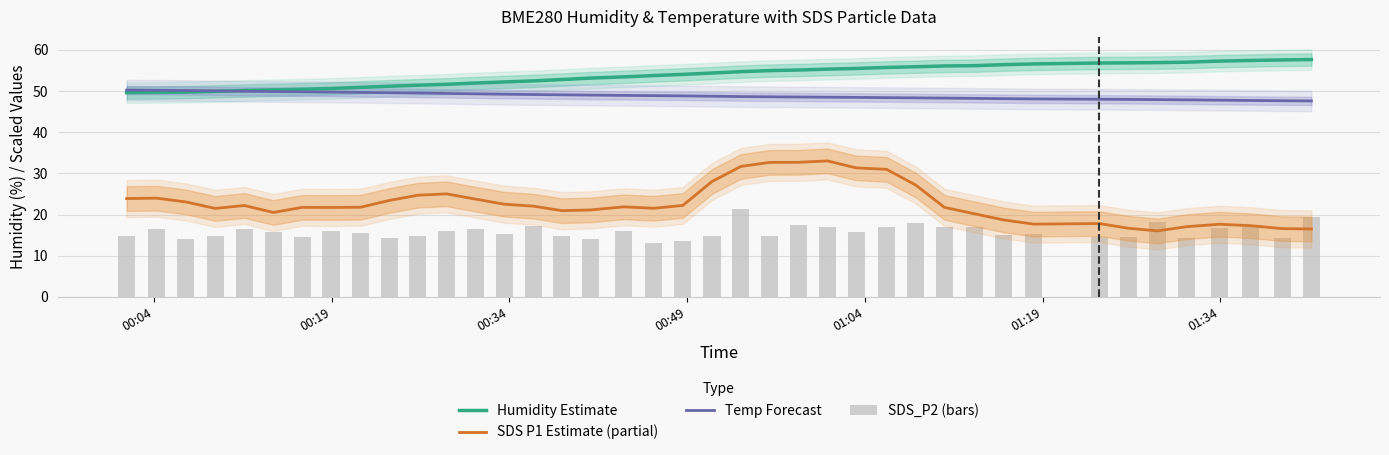

Does the chart contain any negative values?

No